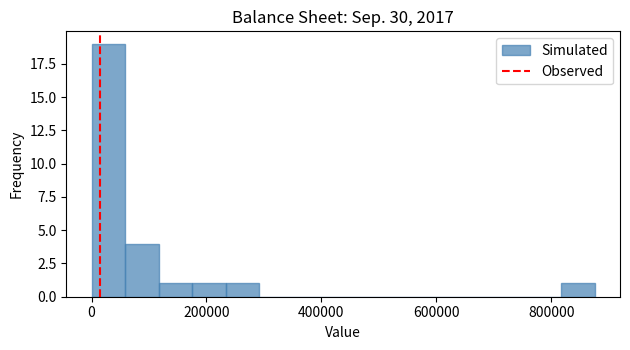

Read against the x-axis, roughly where is the centre of the tallest bar?

20000